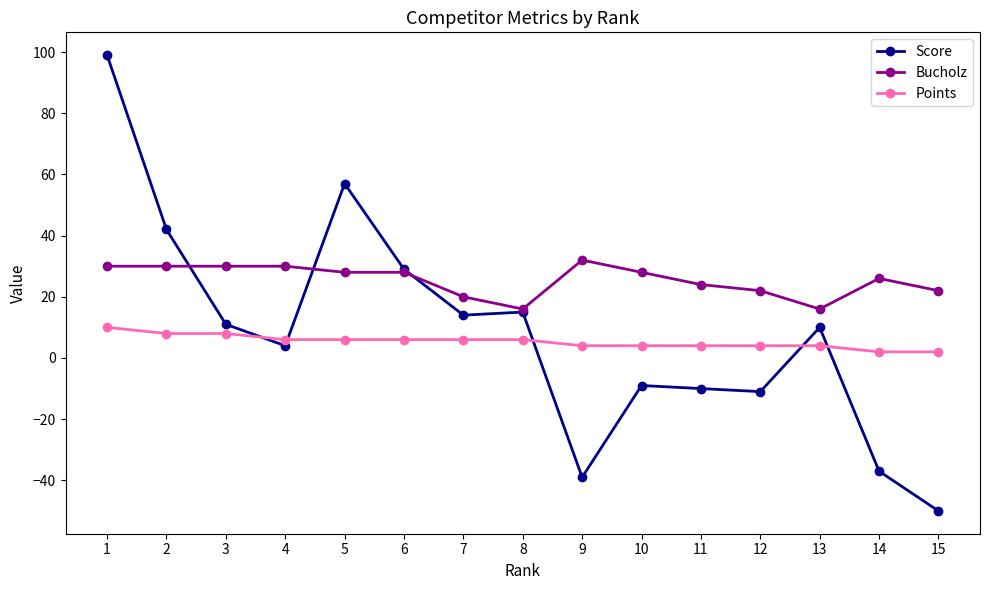

Is it true that Score equals 9 at 8?

False